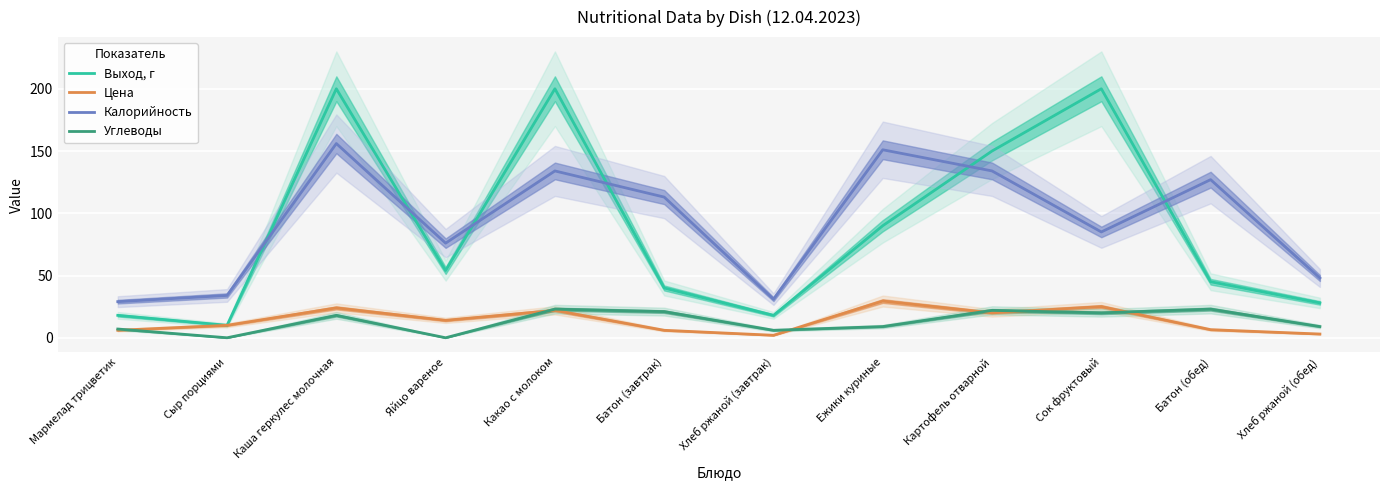

At which label does Цена reach its minimum?

Хлеб ржаной (завтрак)